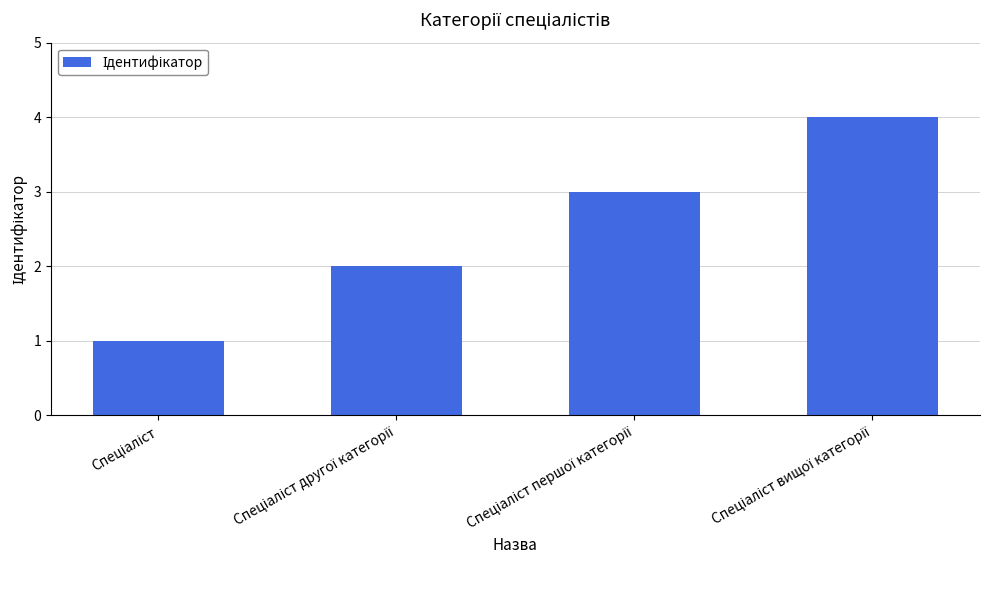

What is the sum of all values?

10